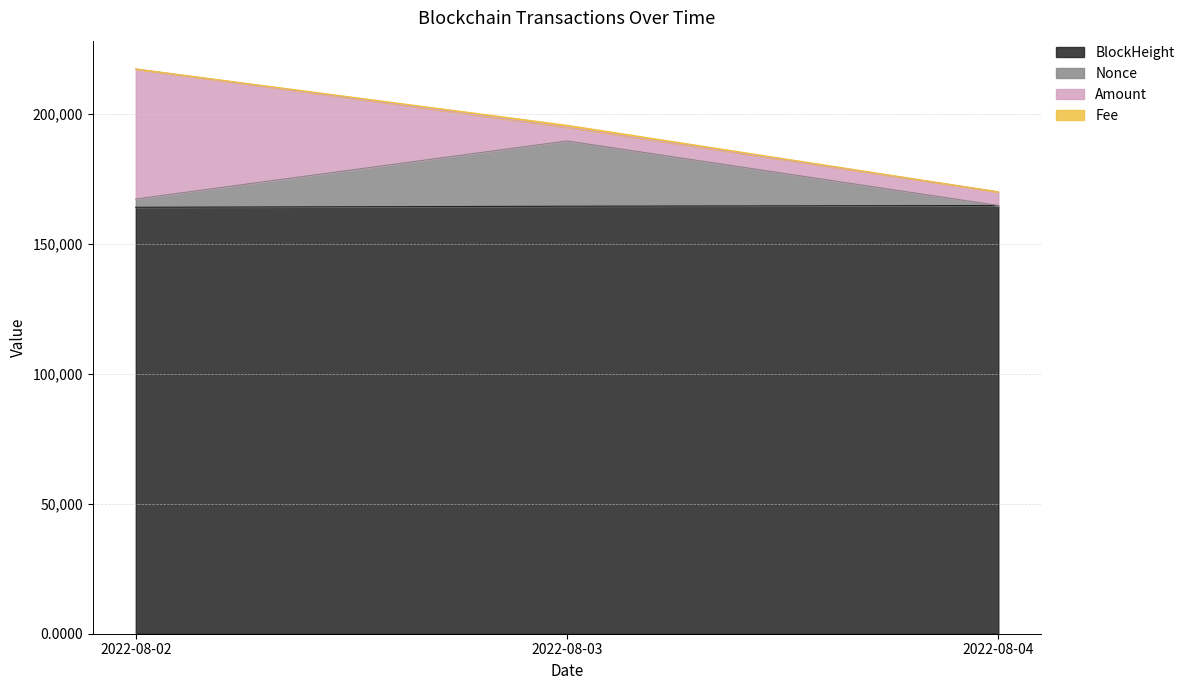

At which category is the sum across all series the highest?

2022-08-02